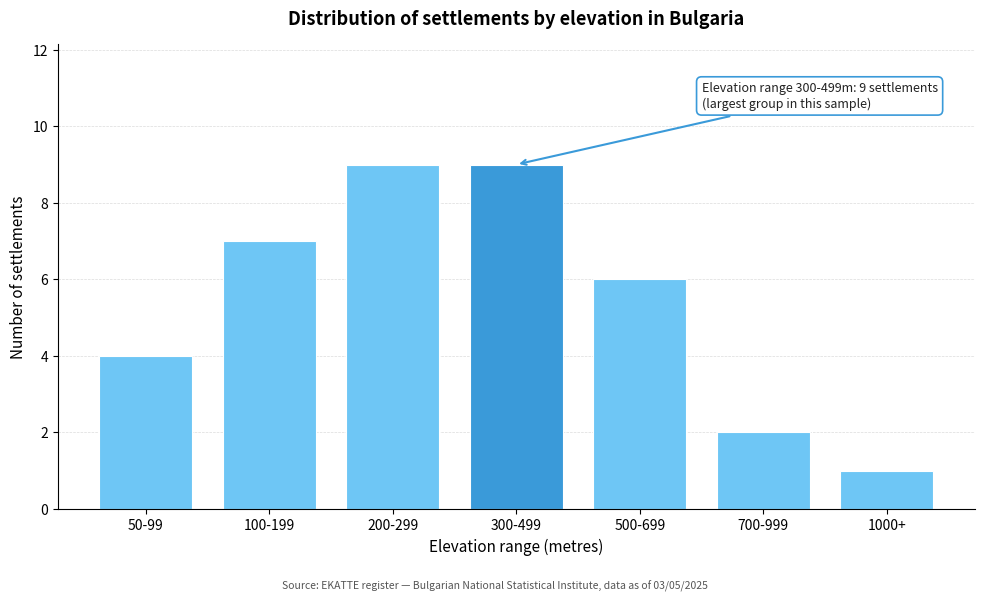

Reading right to left, extract all data points from this chart.

1	2	6	9	9	7	4